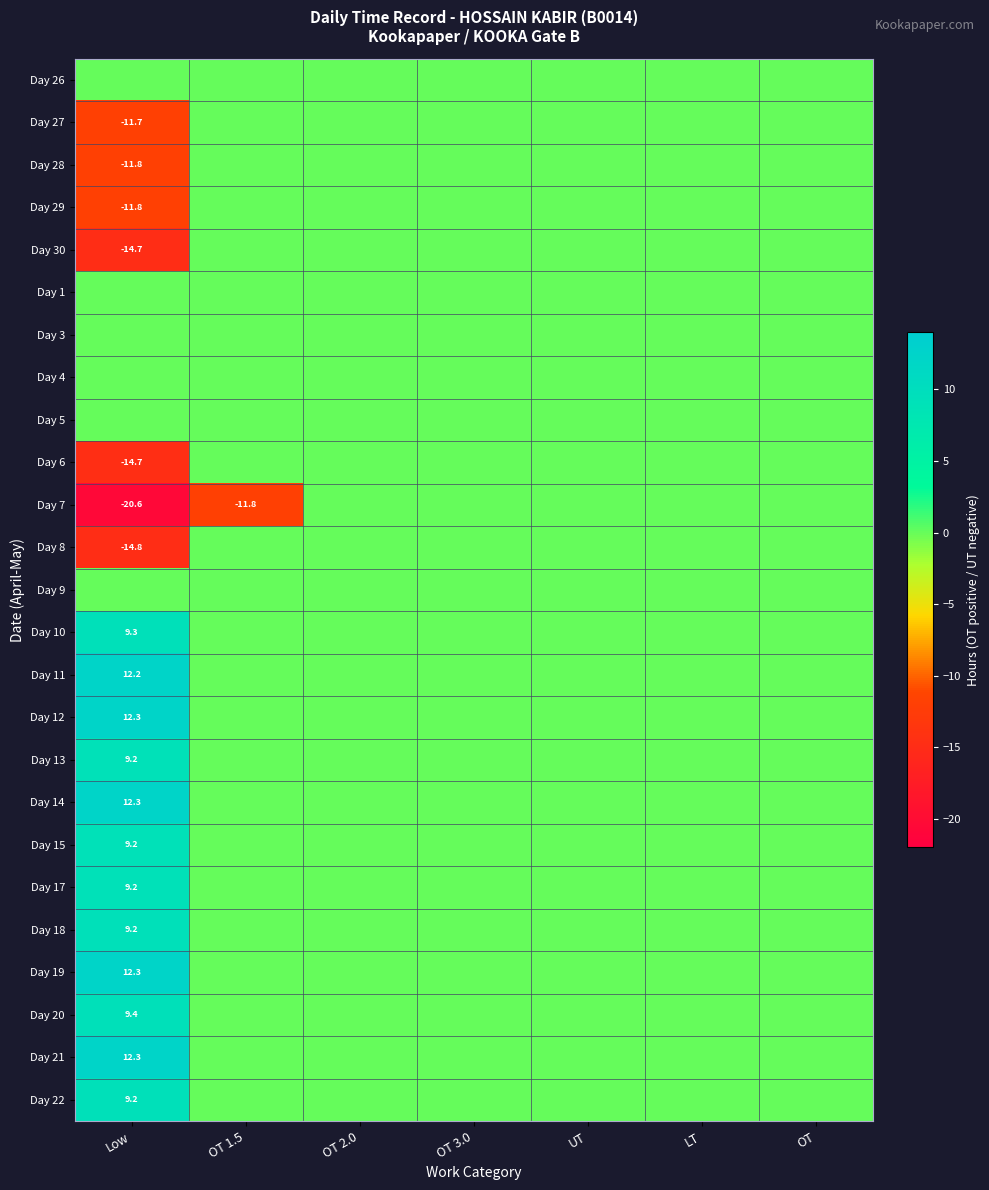

How many positive values does the Day 11 series have?

1